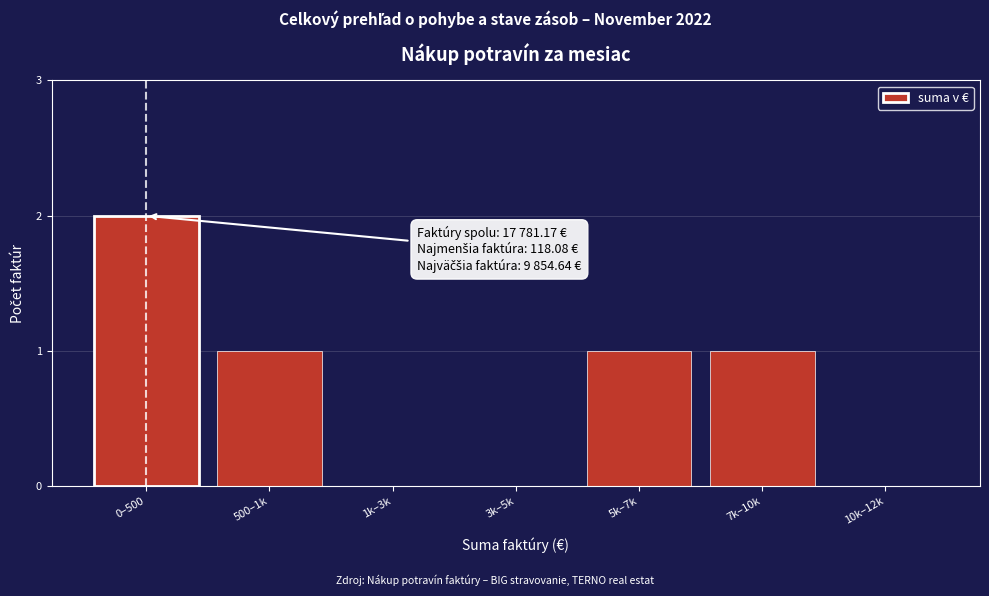

Reading left to right, extract all data points from this chart.

0–500=2	500–1k=1	1k–3k=0	3k–5k=0	5k–7k=1	7k–10k=1	10k–12k=0